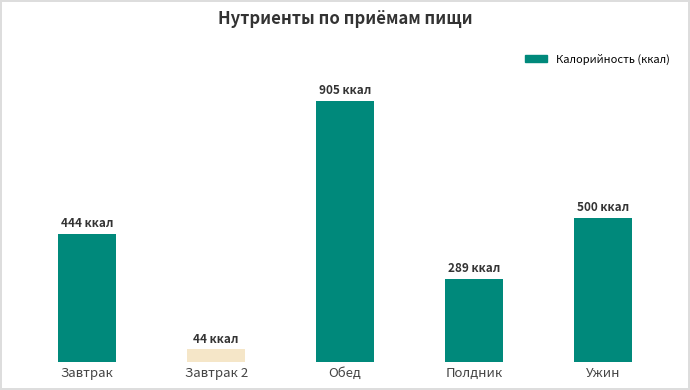

Does the chart contain any negative values?

No